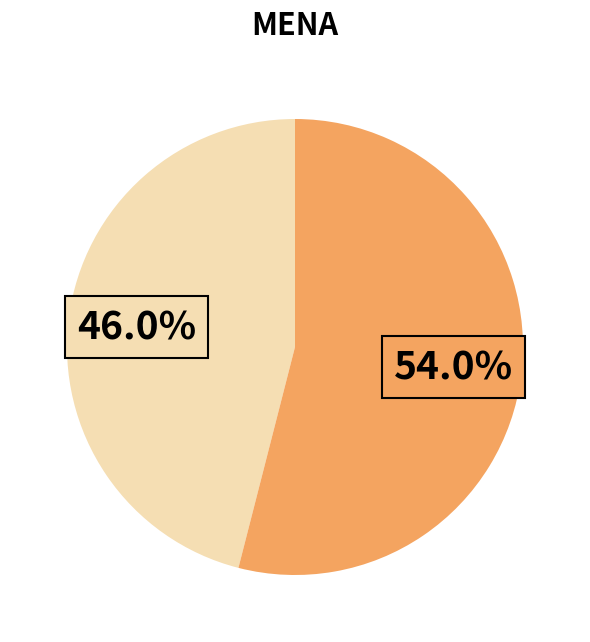

Does any single category account for the majority?

Yes